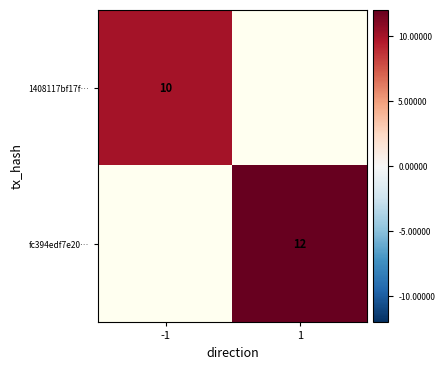

The fc394edf7e20… series shows 12 at 1. True or false?

True